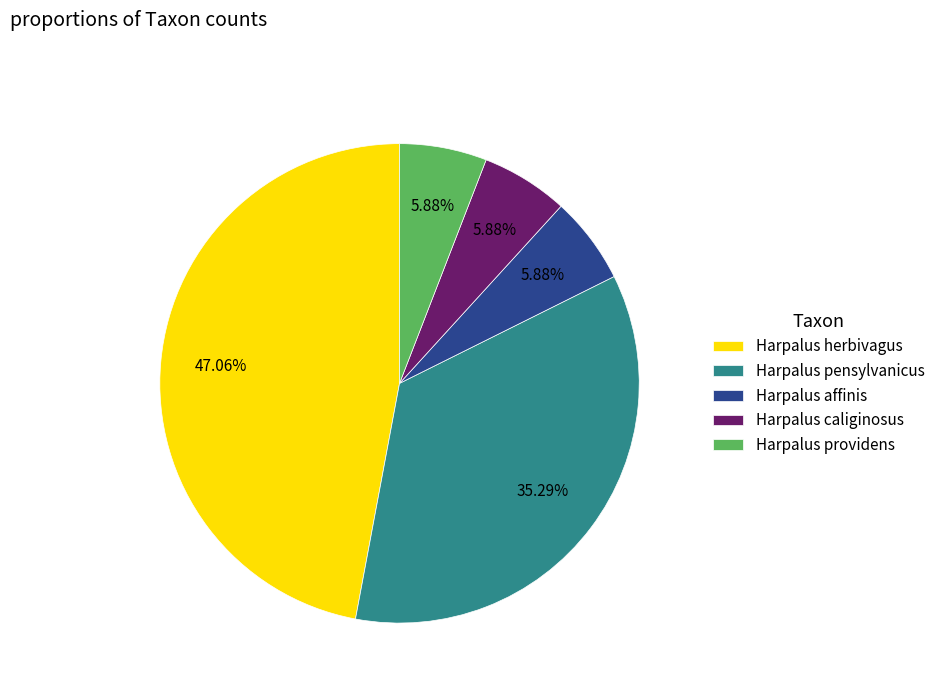

Combined, do Harpalus caliginosus and Harpalus providens account for over 50%?

No